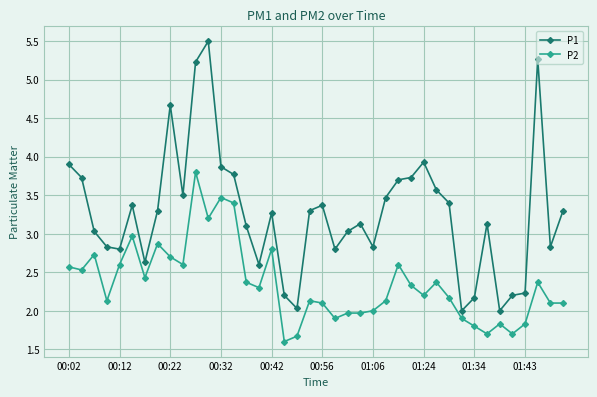

What is the value of the P2 point at the 24th from the left?

2.0